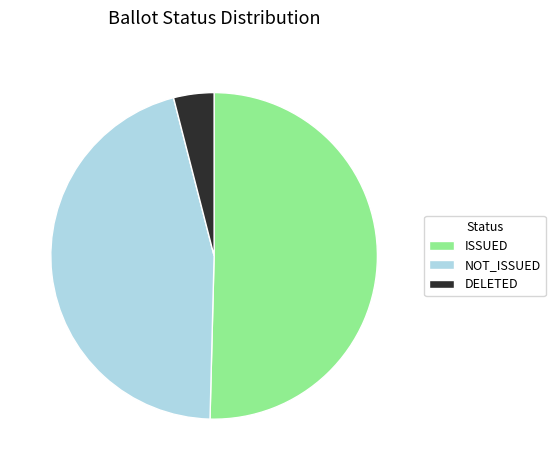

Is the sum of ISSUED and NOT_ISSUED greater than half?

Yes